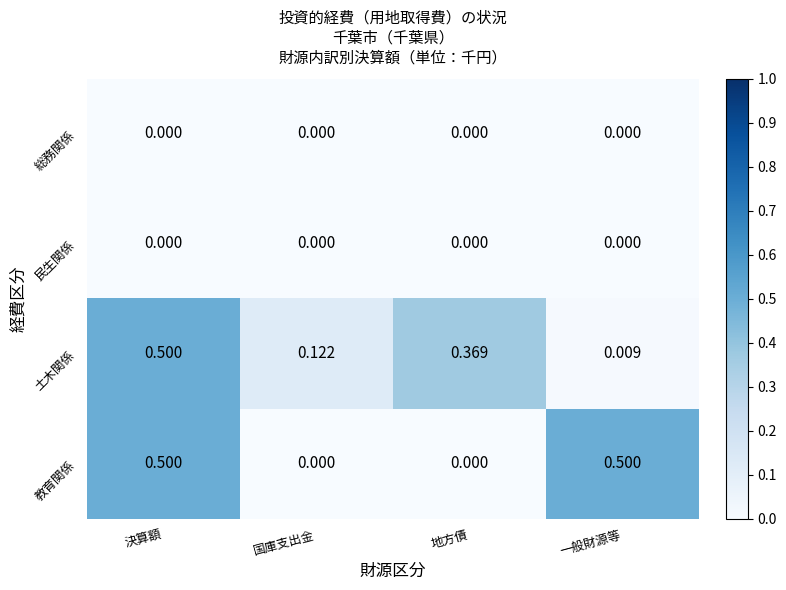

At which category is the sum across all series the highest?

決算額